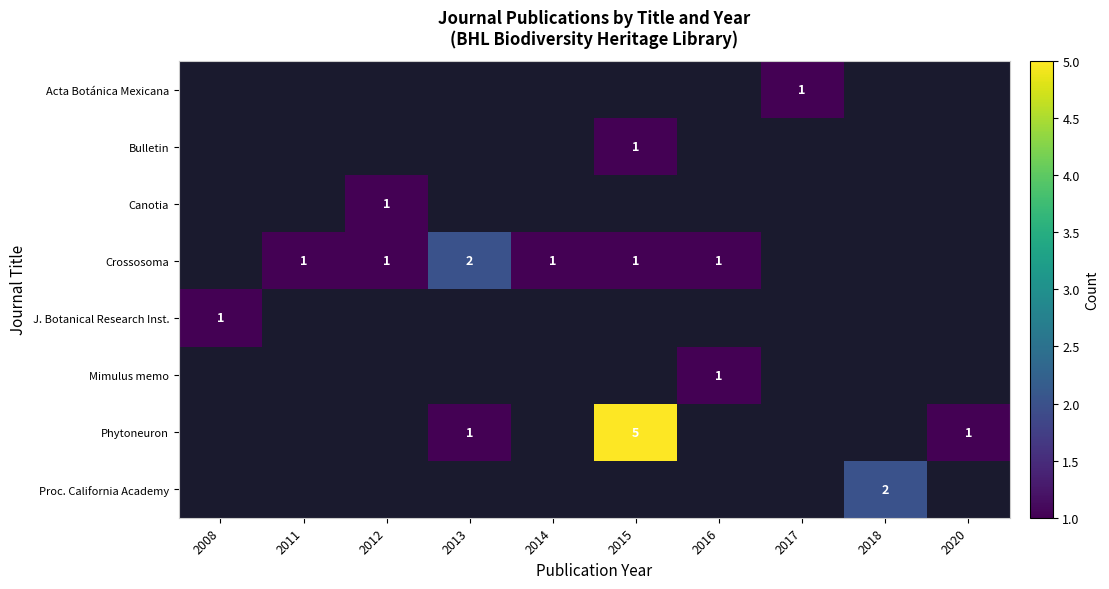

The value of Canotia at 2012 is 2. True or false?

False